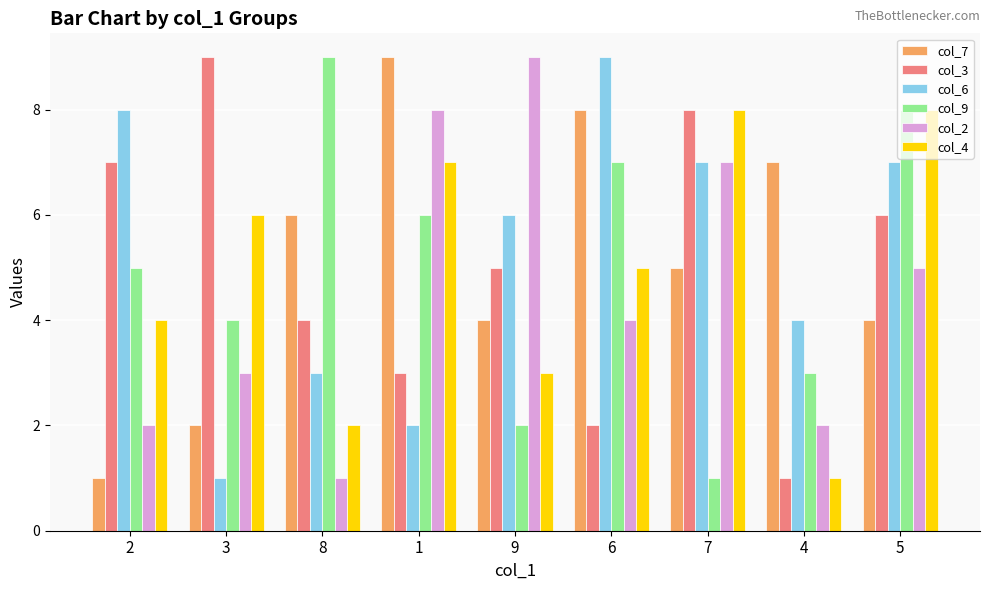

At 8, list the series in order from smallest to largest.

col_2, col_4, col_6, col_3, col_7, col_9